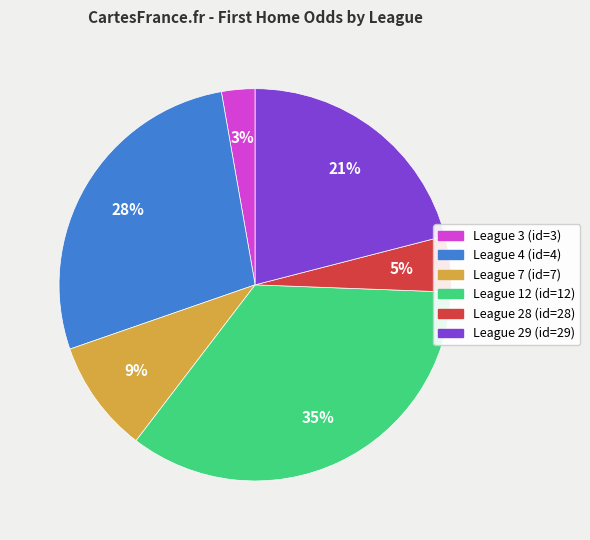

Rank the categories by value from lowest to highest.

League 3 (id=3), League 28 (id=28), League 7 (id=7), League 29 (id=29), League 4 (id=4), League 12 (id=12)